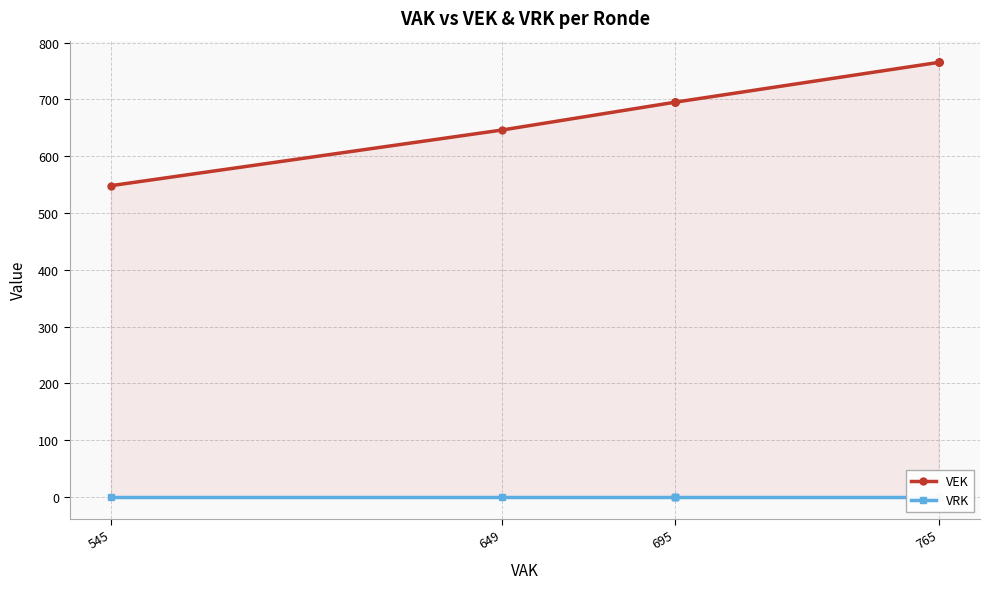

The VEK series shows 1324 at 765. True or false?

False